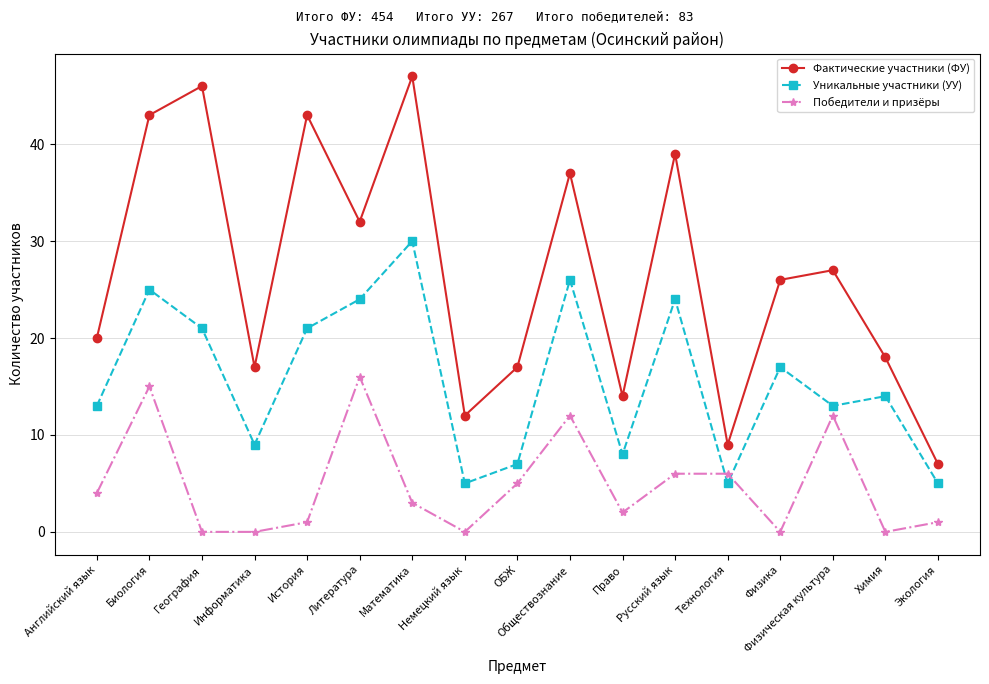

What are all the series names shown in the legend?

Фактические участники (ФУ), Уникальные участники (УУ), Победители и призёры